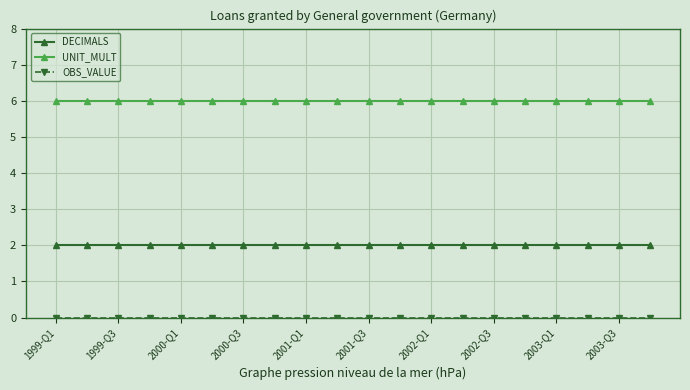

What is the average value of the UNIT_MULT series?

6